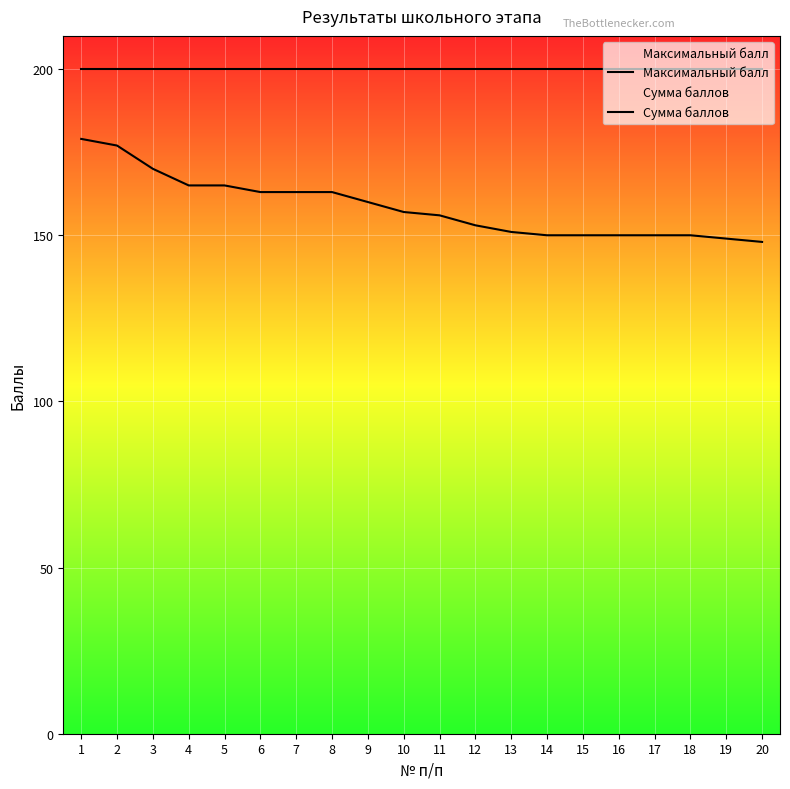

Which series has the largest range (max minus min)?

Сумма баллов